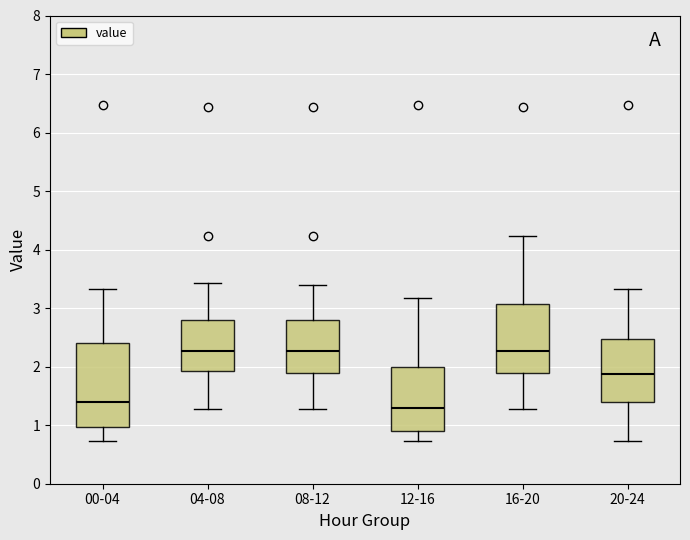

Reading left to right, transcribe this box plot: for each box, give where its median line is, the range the box spans, and where its two whiskers end, as read against the y-axis. The values are not printed on the chart, so give them approximately, as read against the axis.

00-04: median 1.4, box 1.0 to 2.4, whiskers 0.7 to 3.3
04-08: median 2.3, box 1.9 to 2.8, whiskers 1.3 to 3.4
08-12: median 2.3, box 1.9 to 2.8, whiskers 1.3 to 3.4
12-16: median 1.3, box 0.9 to 2.0, whiskers 0.7 to 3.2
16-20: median 2.3, box 1.9 to 3.1, whiskers 1.3 to 4.2
20-24: median 1.9, box 1.4 to 2.5, whiskers 0.7 to 3.3